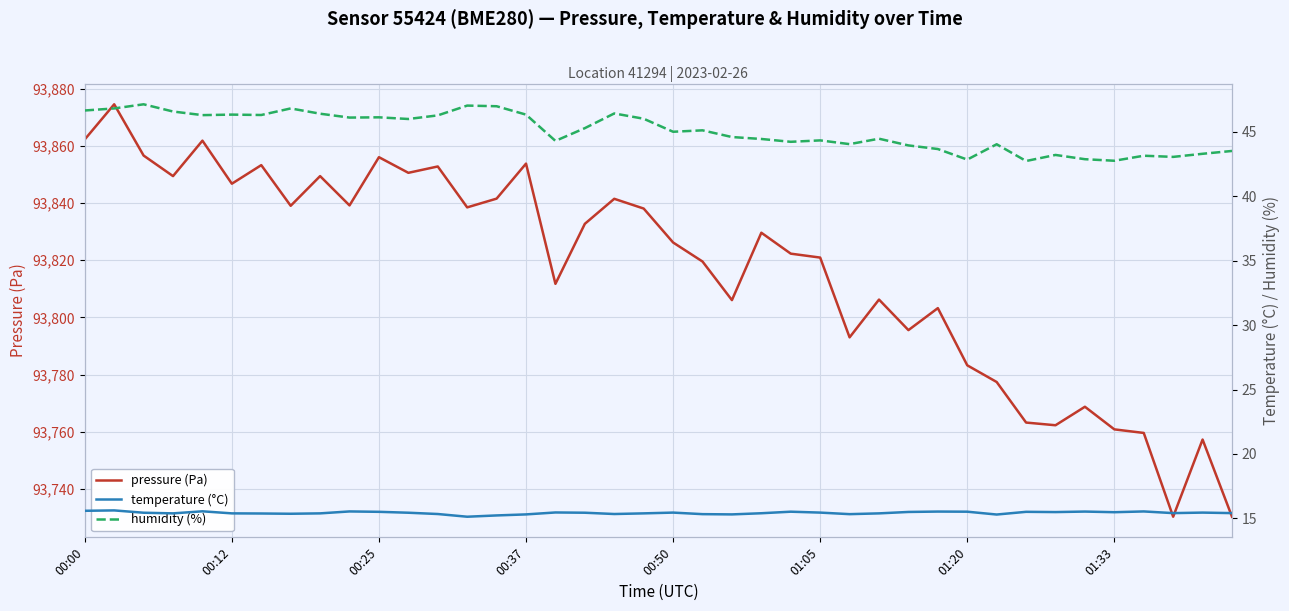

What is the difference between the highest and lowest values at 24?

93806.8